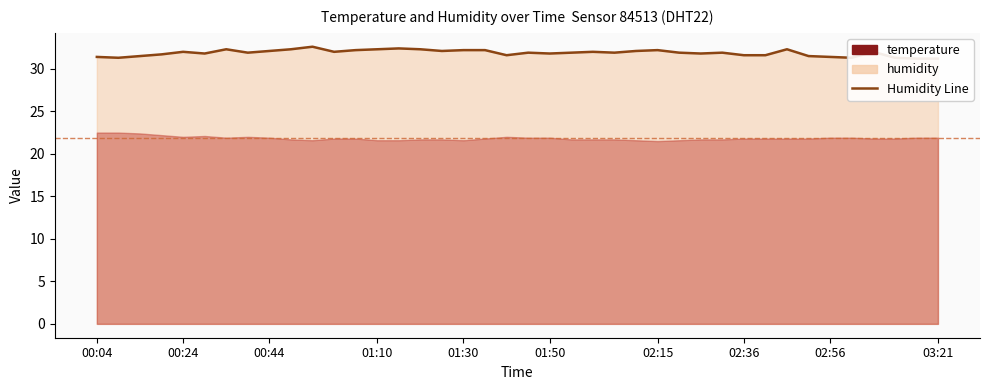

How many points are higher than both their immediate neighbors (excluding endpoints)?

10